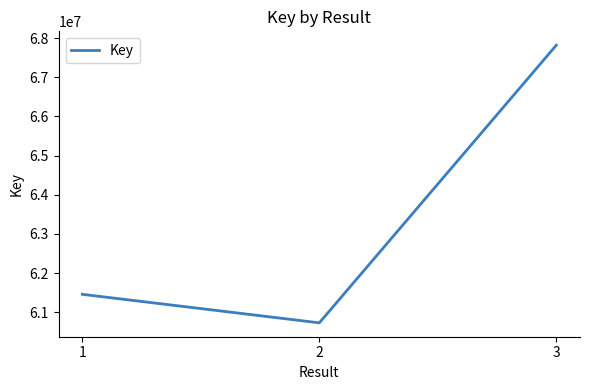

What is the sum of all values?

190006745